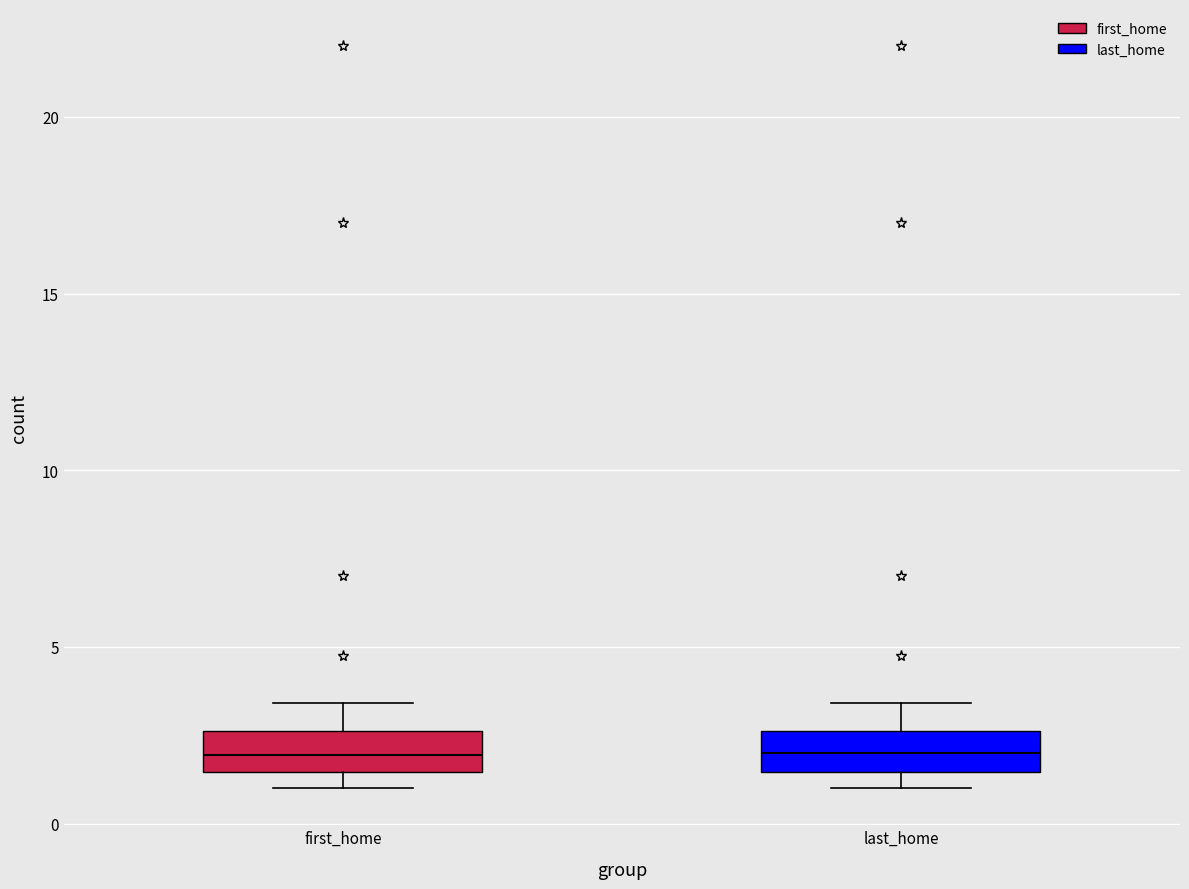

Reading left to right, read every box against the y-axis: the position of its median line, the range the box covers, and the ends of its whiskers. The values are not printed on the chart, so give them approximately, as read against the axis.

first_home: median 2.0, box 1.5 to 2.5, whiskers 1.0 to 3.5
last_home: median 2.0, box 1.5 to 2.5, whiskers 1.0 to 3.5